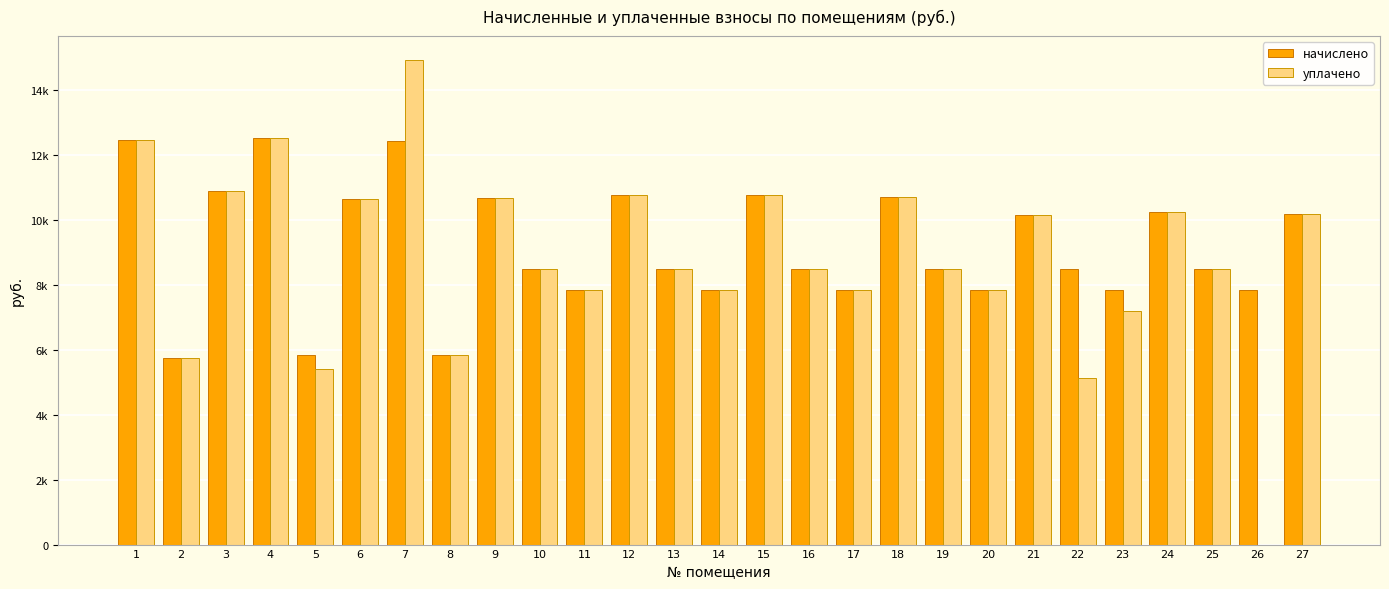

What are all the series names shown in the legend?

начислено, уплачено